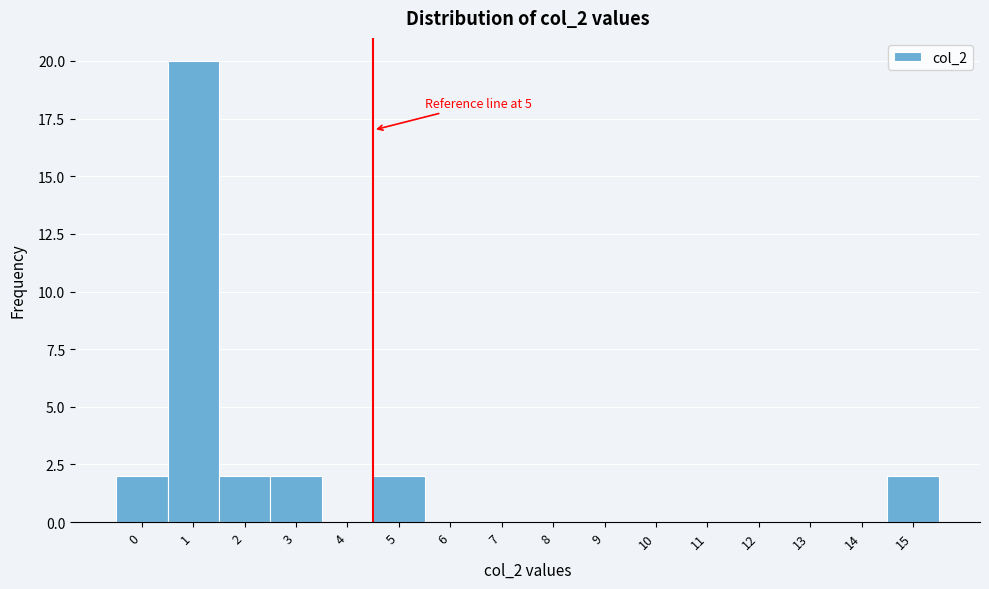

Reading left to right, transcribe all the data shown in this chart.

0=2	1=20	2=2	3=2	4=0	5=2	6=0	7=0	8=0	9=0	10=0	11=0	12=0	13=0	14=0	15=2